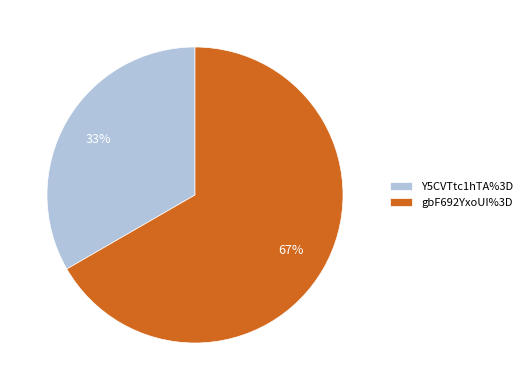

To the nearest percent, what portion does Y5CVTtc1hTA%3D represent?

33%